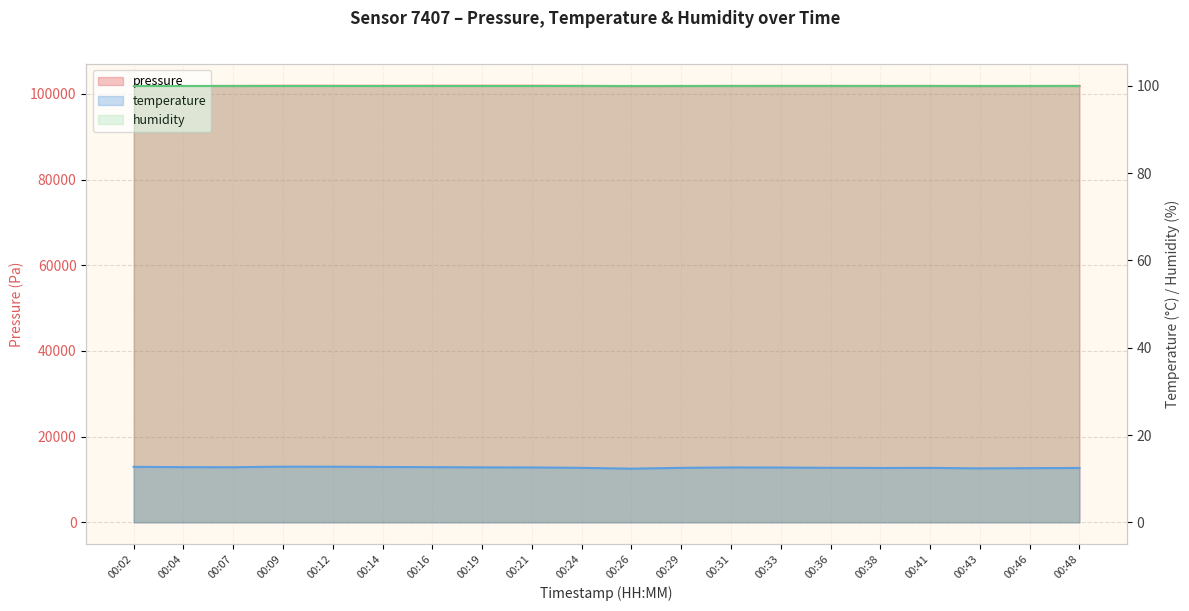

What is the maximum value for pressure?

101882.3